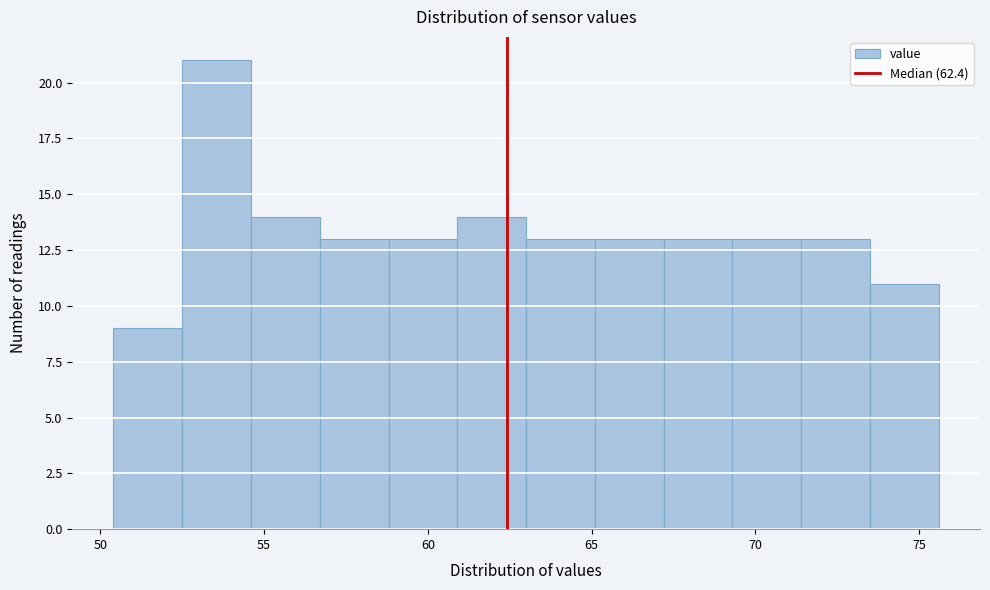

Reading left to right, list every bar in this chart as the range it spans on the x-axis followed by its height. Neither the bar edges nor the heights are printed on the chart, so give them approximately, as read against the axes.

50.4 to 52.5: 9
52.5 to 54.6: 21
54.6 to 56.7: 14
56.7 to 58.8: 13
58.8 to 60.9: 13
60.9 to 63.0: 14
63.0 to 65.1: 13
65.1 to 67.2: 13
67.2 to 69.3: 13
69.3 to 71.4: 13
71.4 to 73.5: 13
73.5 to 75.6: 11